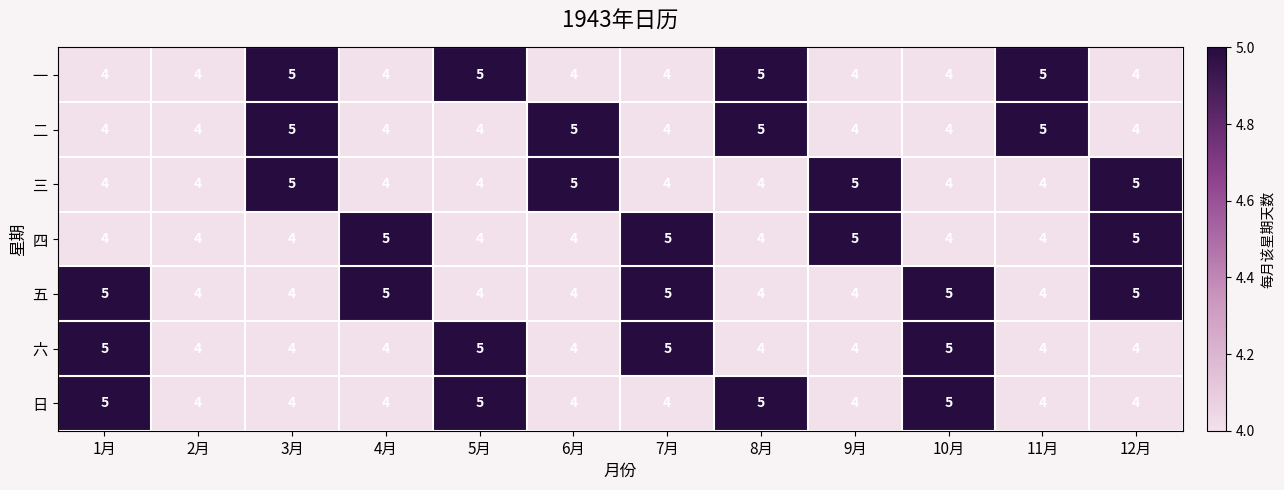

What is the maximum value for 三?

5